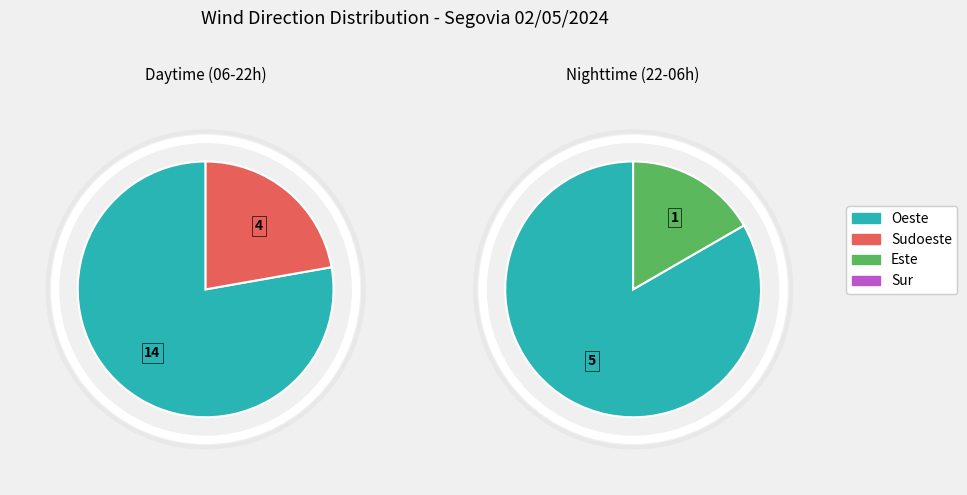

Which slice is the largest?

Oeste